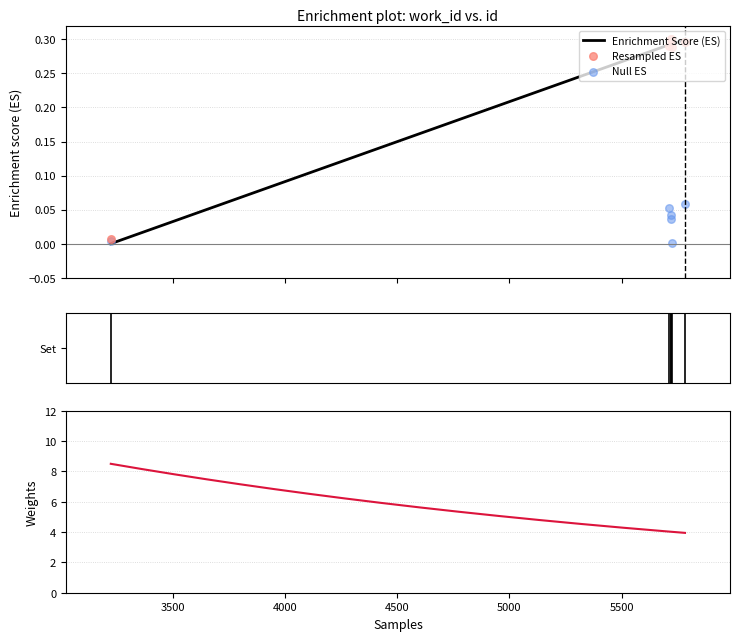

Between 5721 and 5720, which is larger?

5721